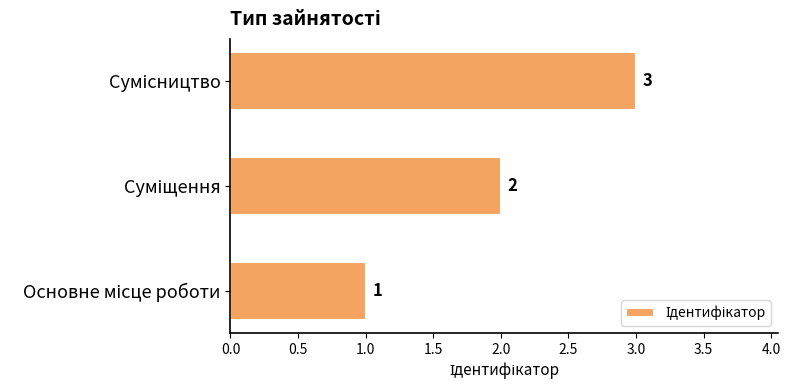

What is the greatest value displayed?

3